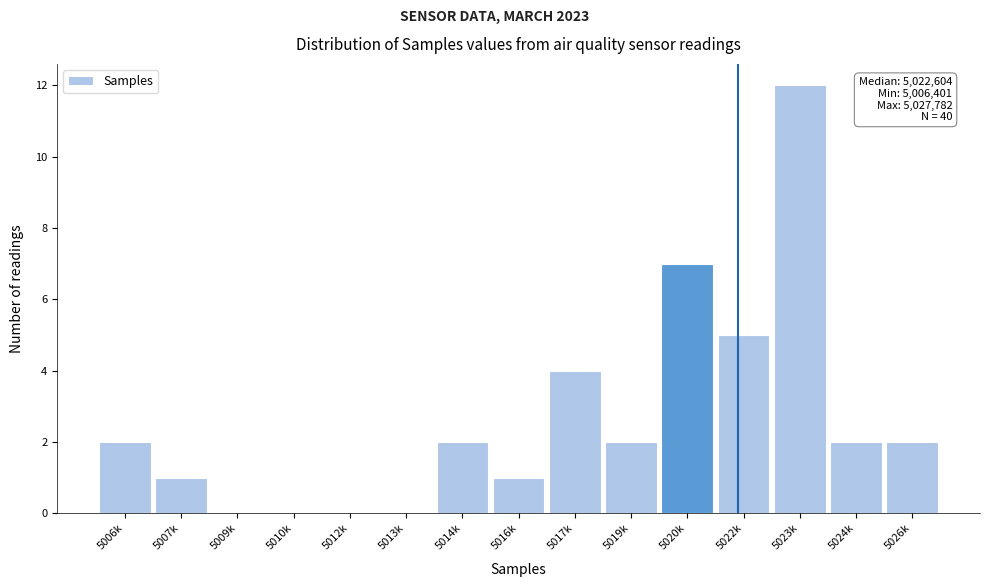

Reading left to right, list all the values displayed in this chart.

5006k=2	5007k=1	5009k=0	5010k=0	5012k=0	5013k=0	5014k=2	5016k=1	5017k=4	5019k=2	5020k=7	5022k=5	5023k=12	5024k=2	5026k=2